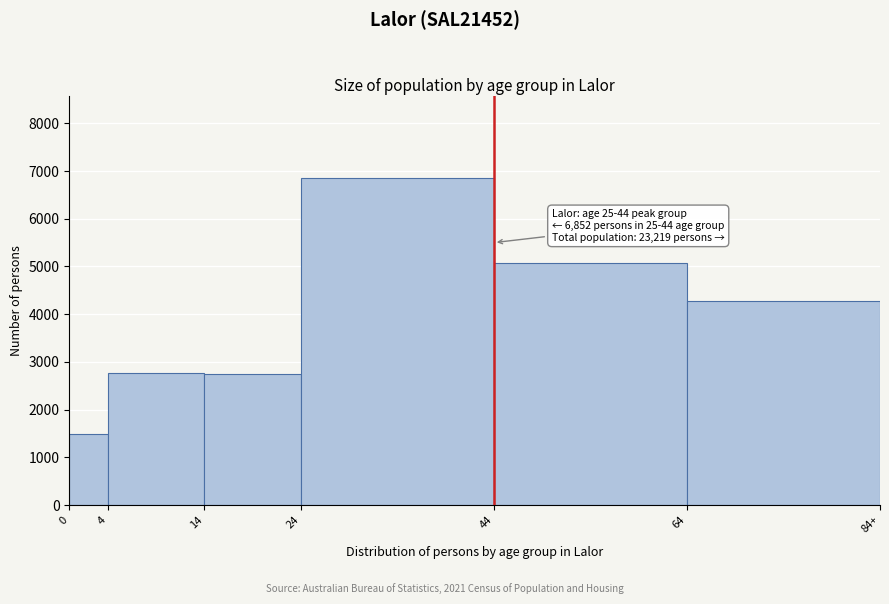

What is the sum of the values at 24 and 14?

9609